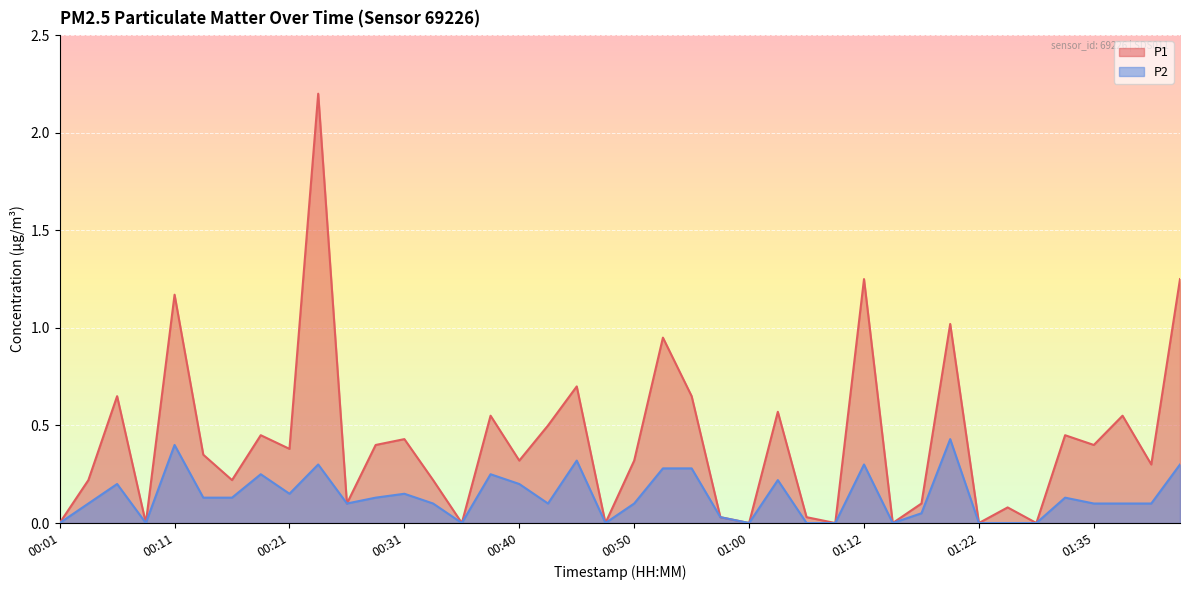

Reading left to right, what are all the values shown in this chart?

P1: 00:01=0.0	00:04=0.2	00:06=0.7	00:09=0.0	00:11=1.2	00:14=0.3	00:16=0.2	00:18=0.5	00:21=0.4	00:23=2.2	00:26=0.1	00:28=0.4	00:31=0.4	00:33=0.2	00:36=0.0	00:38=0.6	00:40=0.3	00:43=0.5	00:45=0.7	00:48=0.0	00:50=0.3	00:53=0.9	00:55=0.7	00:58=0.0	01:00=0.0	01:02=0.6	01:07=0.0	01:10=0.0	01:12=1.2	01:15=0.0	01:17=0.1	01:20=1.0	01:22=0.0	01:24=0.1	01:27=0.0	01:32=0.5	01:35=0.4	01:37=0.6	01:39=0.3	01:42=1.2
P2: 00:01=0.0	00:04=0.1	00:06=0.2	00:09=0.0	00:11=0.4	00:14=0.1	00:16=0.1	00:18=0.2	00:21=0.1	00:23=0.3	00:26=0.1	00:28=0.1	00:31=0.1	00:33=0.1	00:36=0.0	00:38=0.2	00:40=0.2	00:43=0.1	00:45=0.3	00:48=0.0	00:50=0.1	00:53=0.3	00:55=0.3	00:58=0.0	01:00=0.0	01:02=0.2	01:07=0.0	01:10=0.0	01:12=0.3	01:15=0.0	01:17=0.1	01:20=0.4	01:22=0.0	01:24=0.0	01:27=0.0	01:32=0.1	01:35=0.1	01:37=0.1	01:39=0.1	01:42=0.3